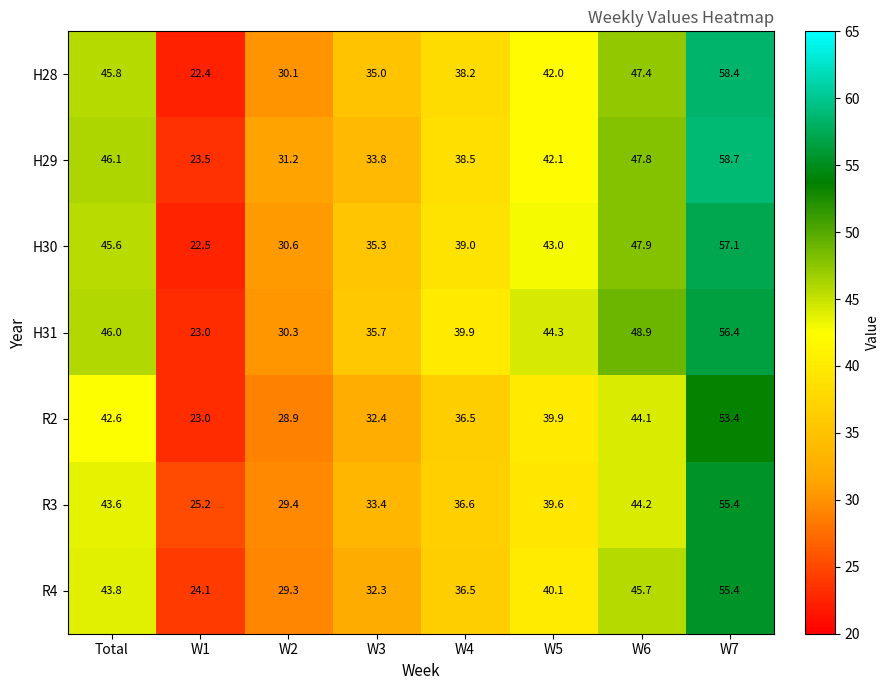

How many distinct data groups are displayed?

7